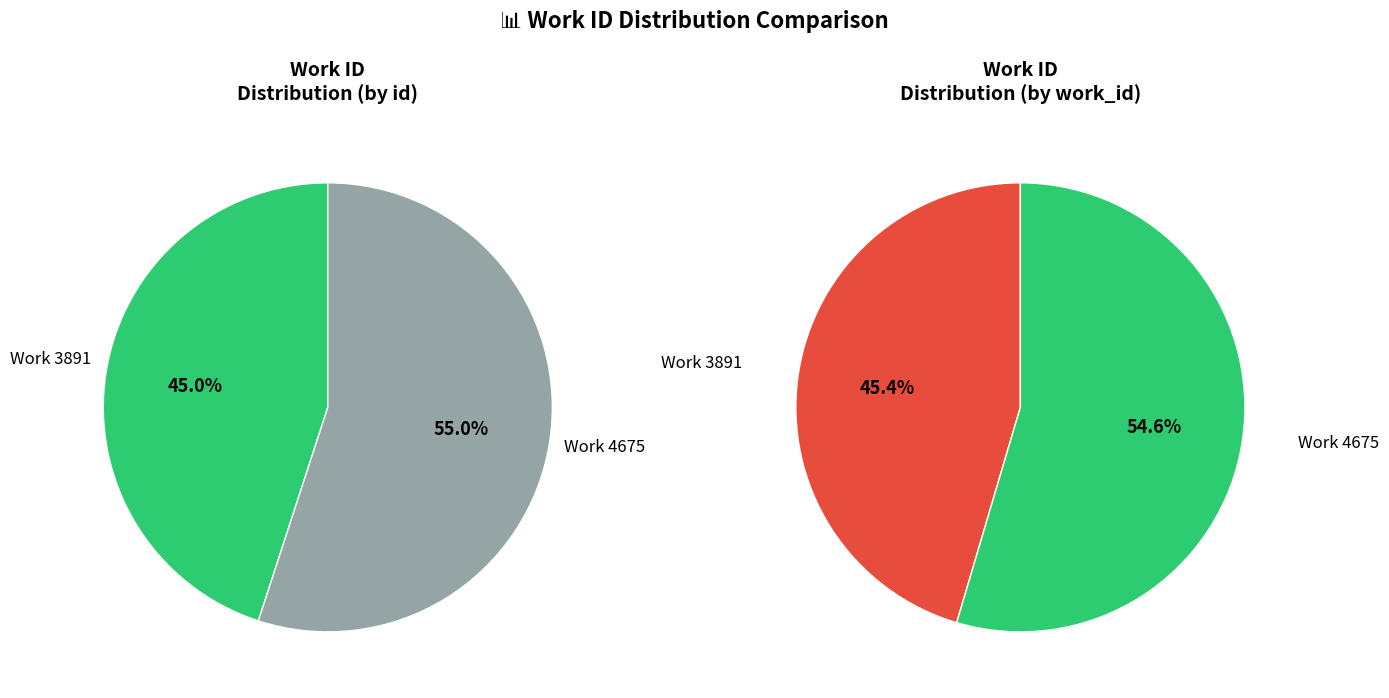

How many segments does this pie chart have?

2